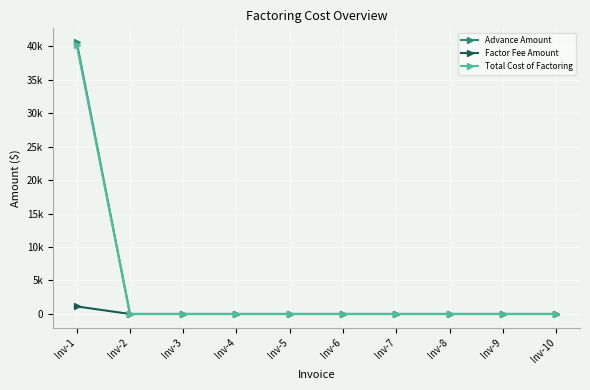

What is the difference between the maximum and minimum values in the Total Cost of Factoring series?

40128.2